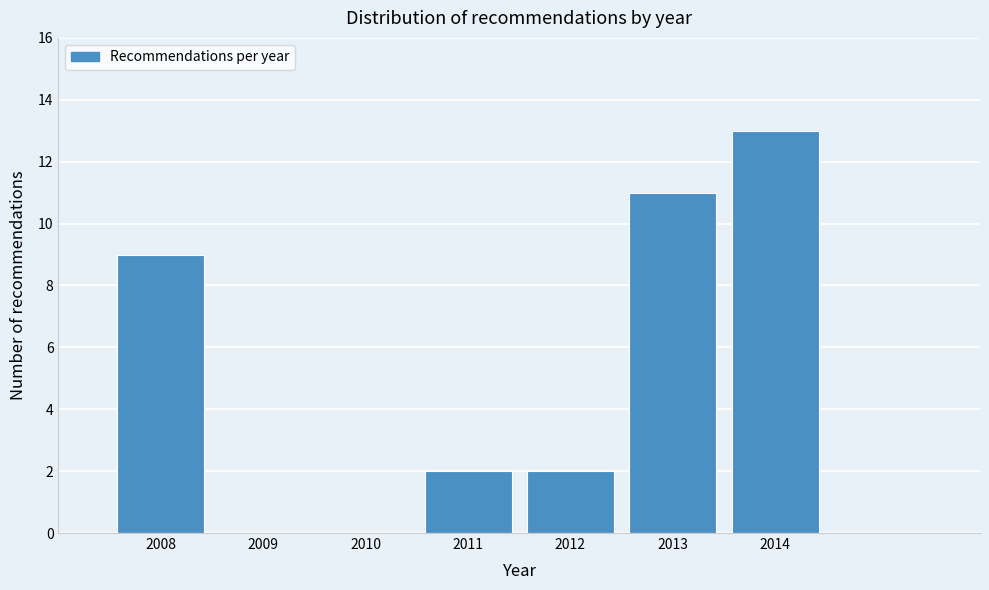

Reading left to right, transcribe this chart: for each bar, give the range it covers on the x-axis and its height. The values are not printed on the chart, so give them approximately, as read against the axis.

2007.5 to 2008.5: 9
2008.5 to 2009.5: 0
2009.5 to 2010.5: 0
2010.5 to 2011.5: 2
2011.5 to 2012.5: 2
2012.5 to 2013.5: 11
2013.5 to 2014.5: 13